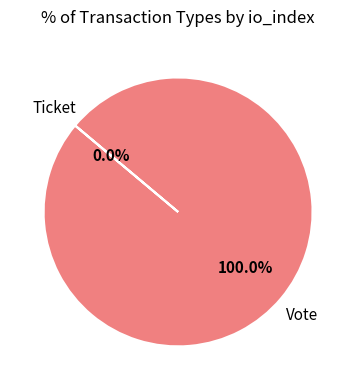

Which slice is the smallest?

Ticket